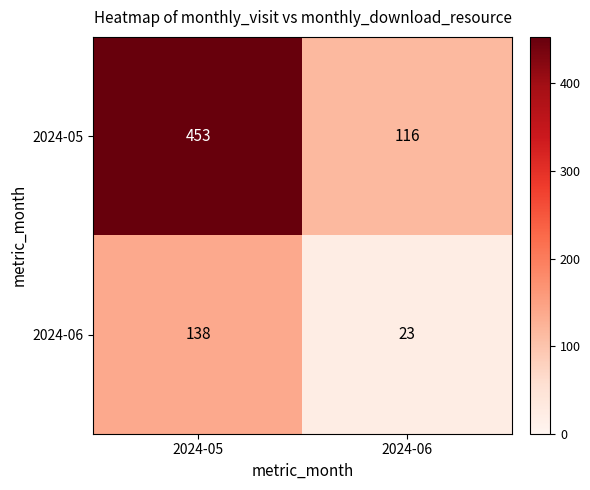

What is the approximate value of 2024-05 at 2024-05, to the nearest 10?

450